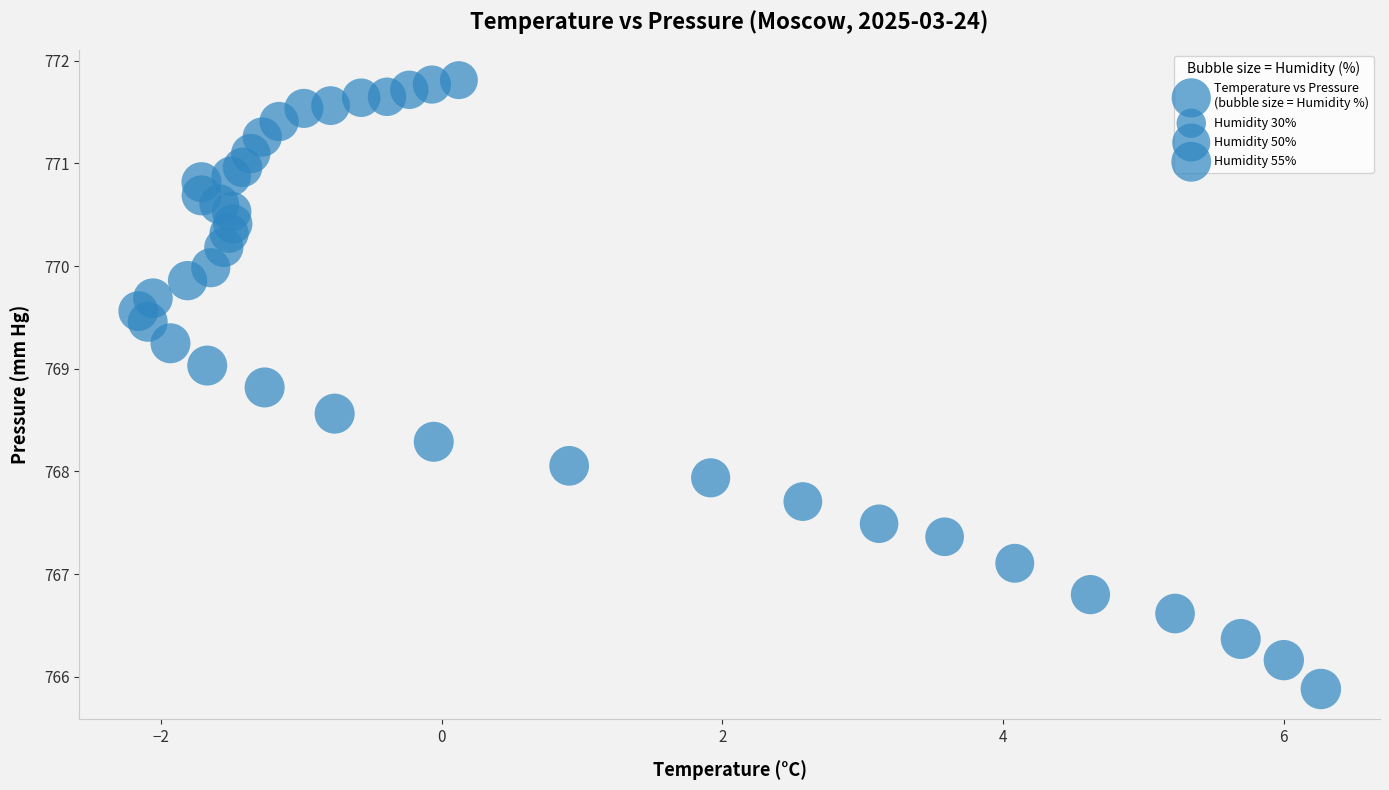

What is the range of X values (max minus min)?

8.4